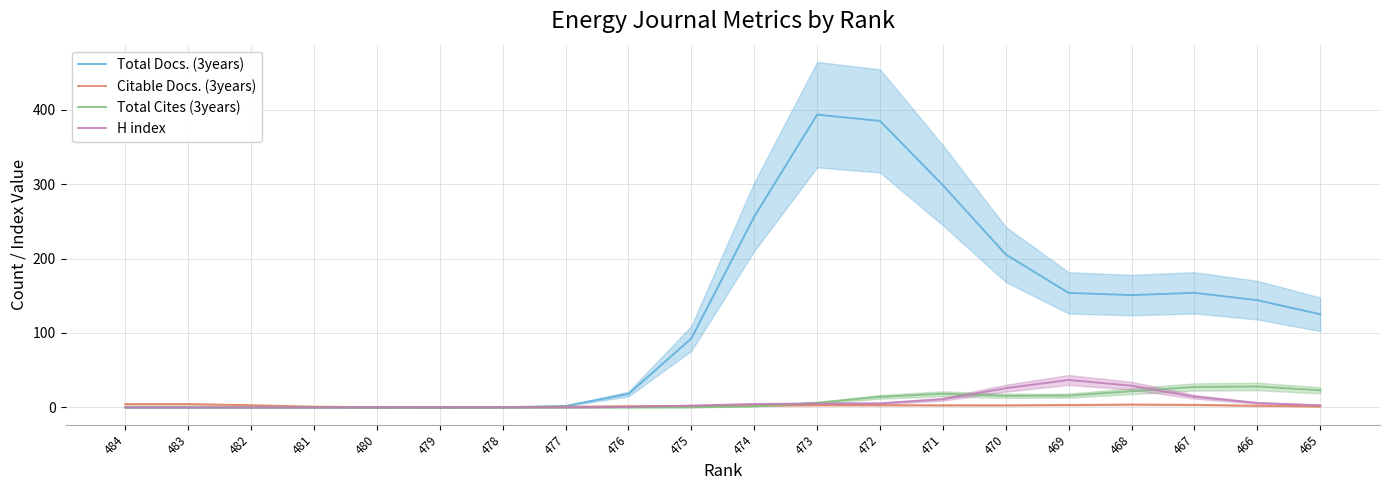

Which label corresponds to the largest value in the chart?

473